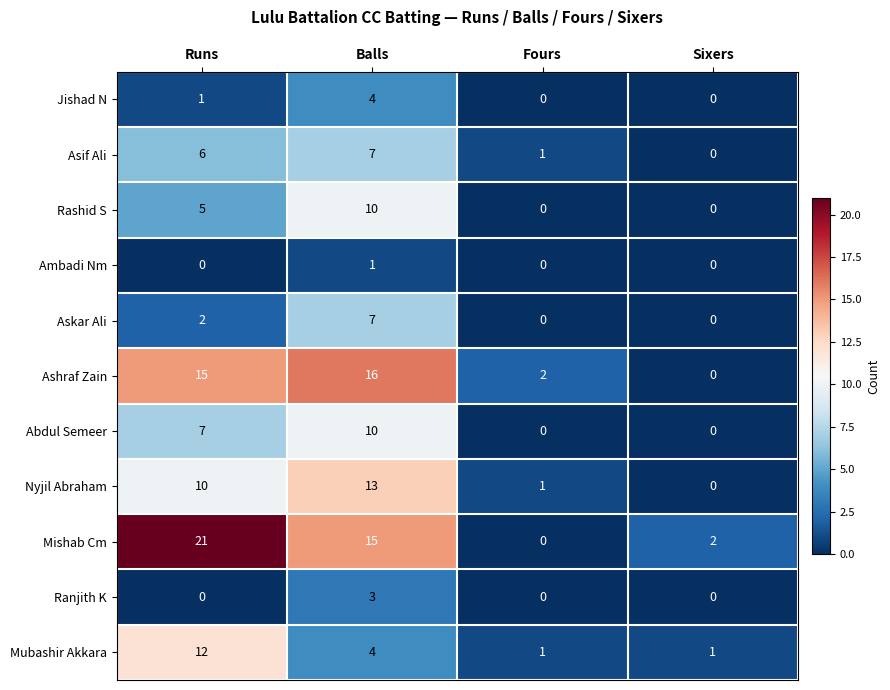

The Mishab Cm series shows 2 at Sixers. True or false?

True